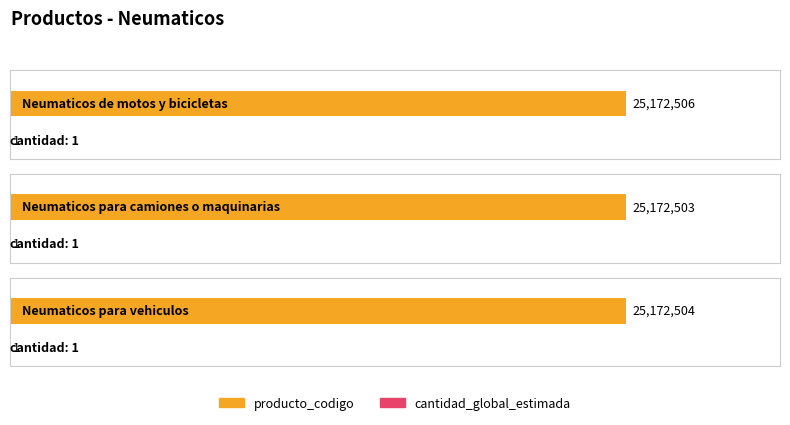

At how many categories does at least one series exceed 18942277?

3